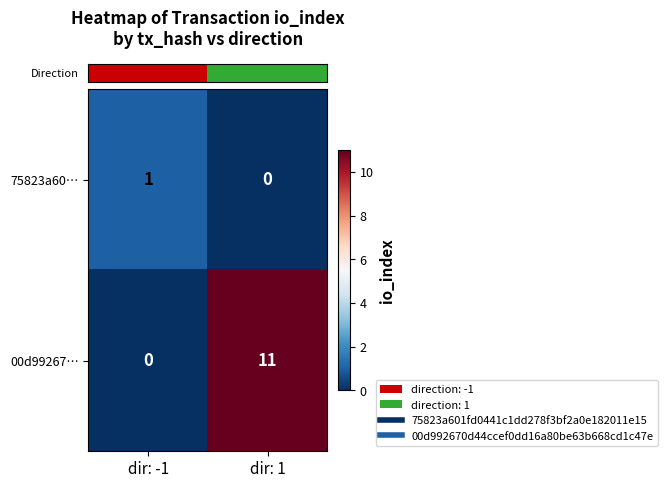

Rank the series at dir: -1 from highest to lowest value.

75823a60…, 00d99267…